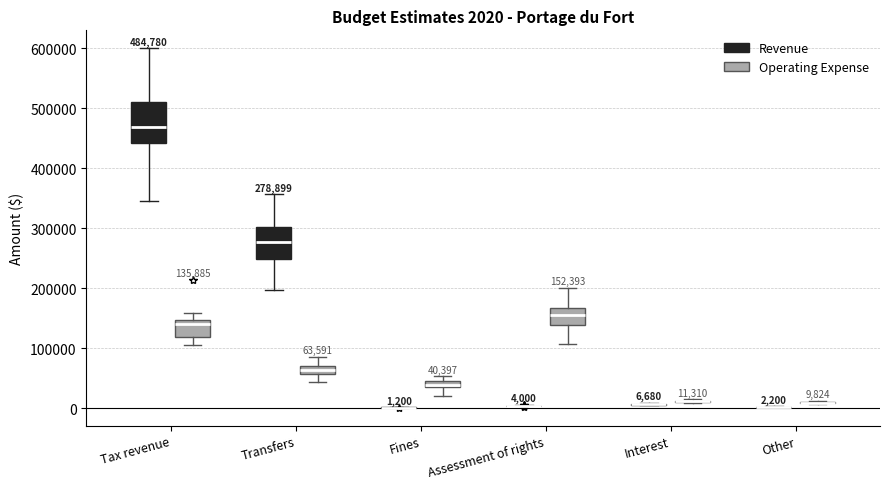

Which box is the tallest, from its lower edge to its upper edge?

Tax revenue (Revenue)